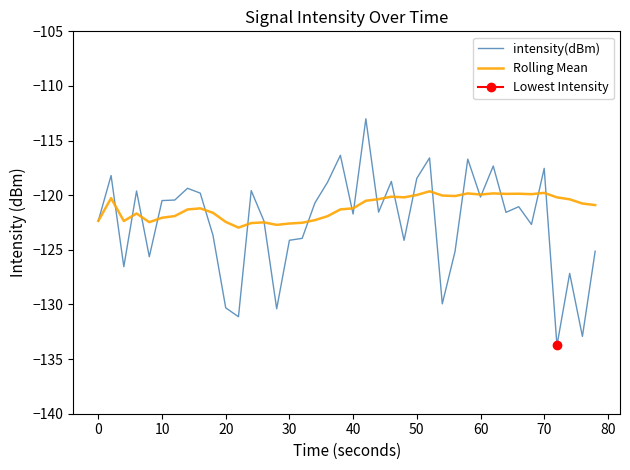

Which series has the largest total across all categories?

Rolling Mean